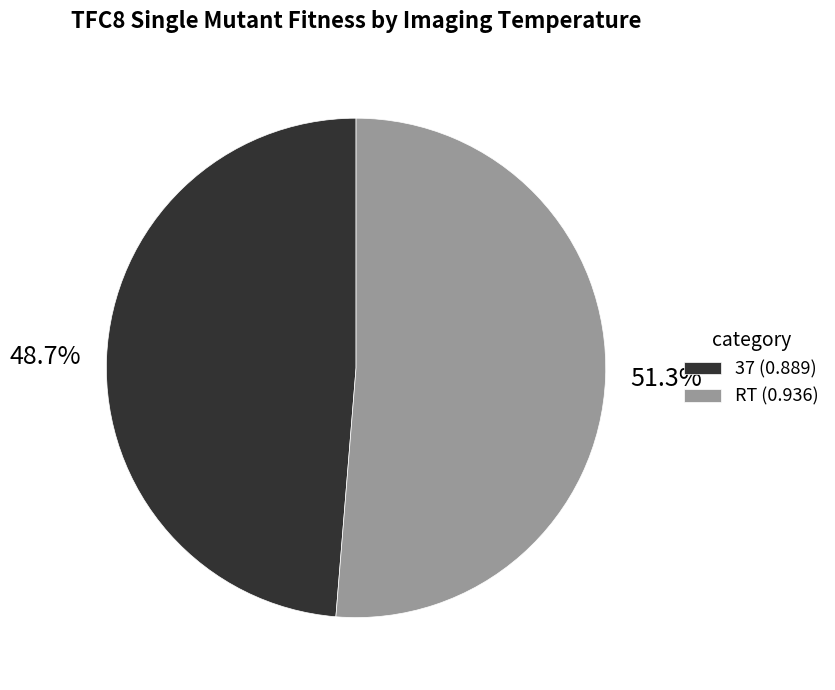

The 37 slice represents 49% of the pie. True or false?

True